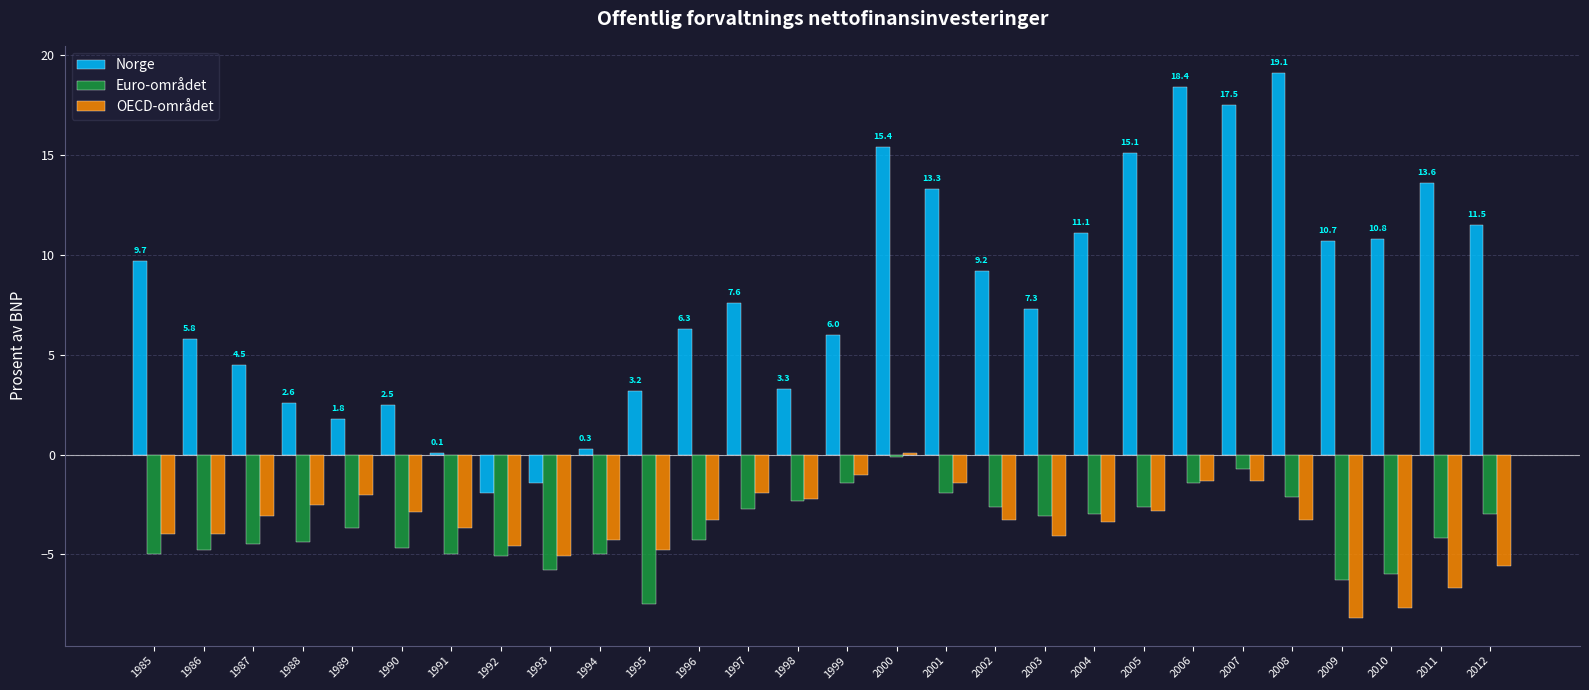

Which series has the largest range (max minus min)?

Norge